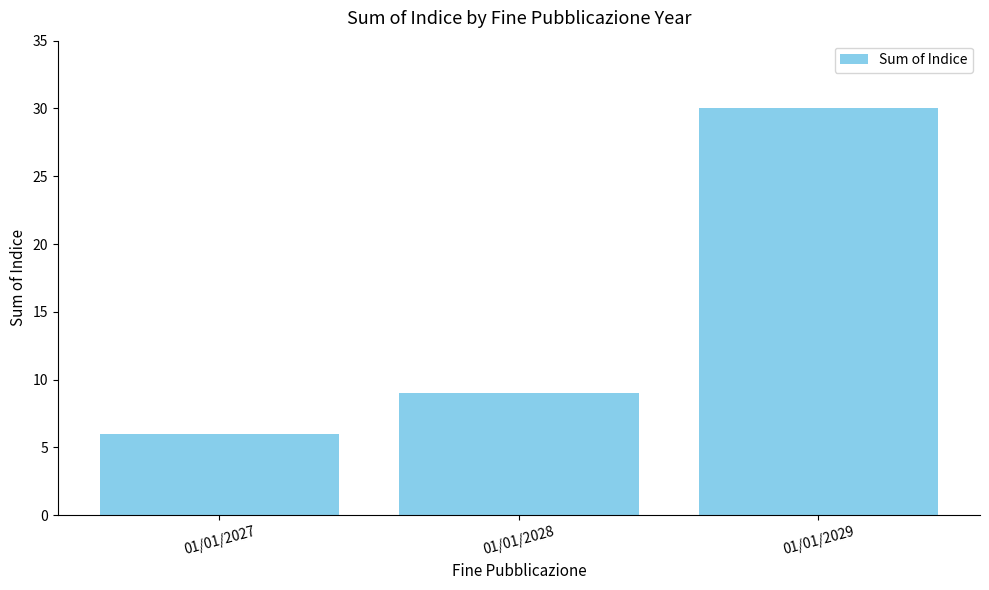

What is the difference between the maximum and minimum values?

24